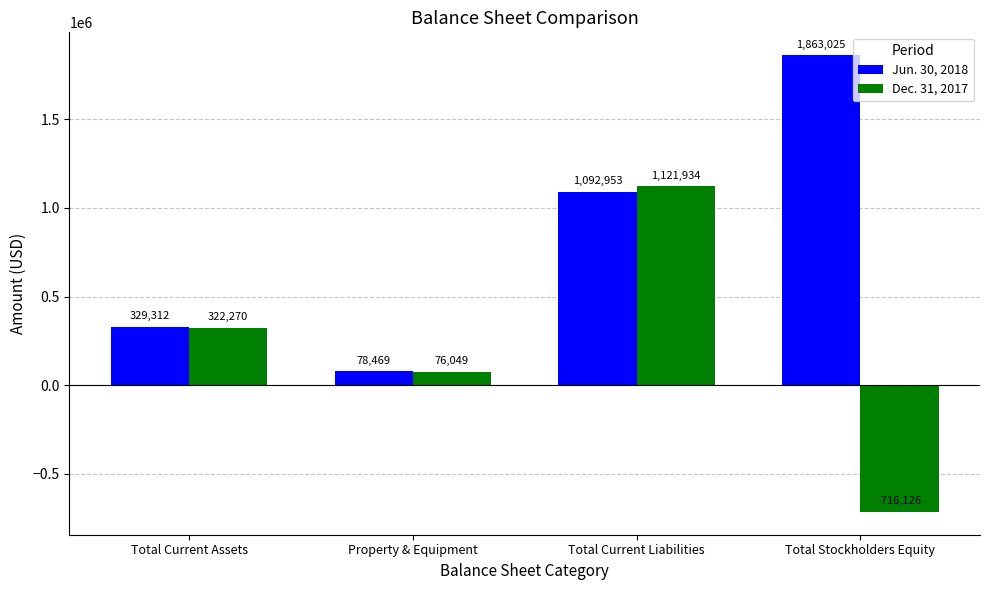

How many groups of bars are there?

4